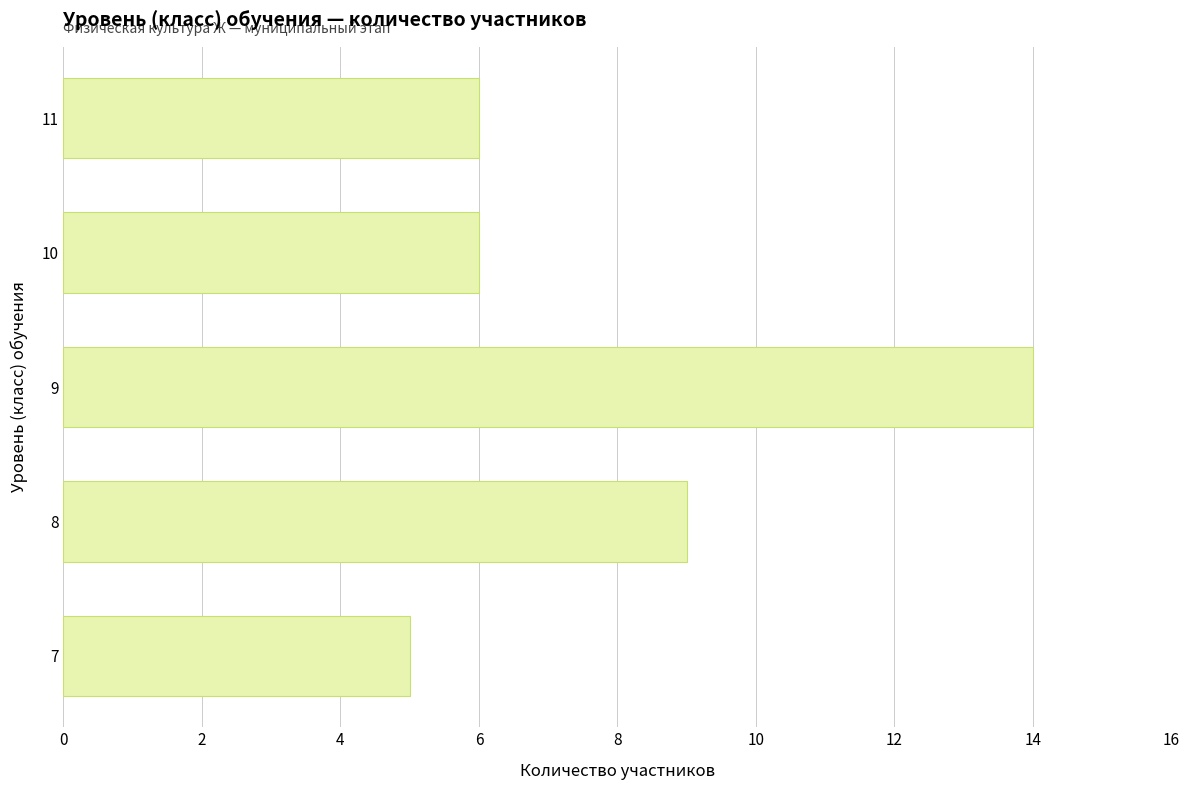

Is it true that the value at 11 is 10?

False